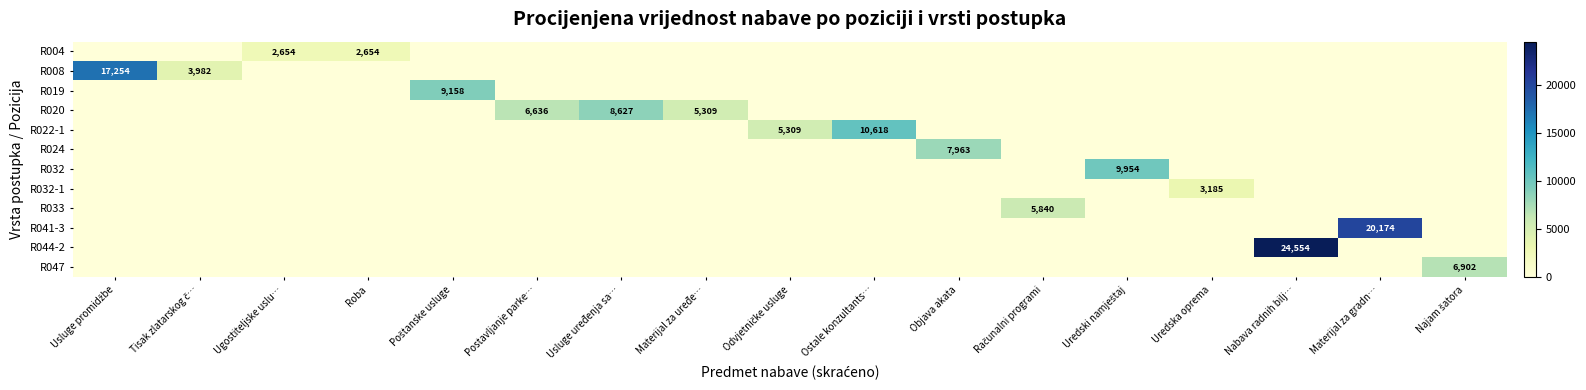

Count the number of data series in this chart.

12